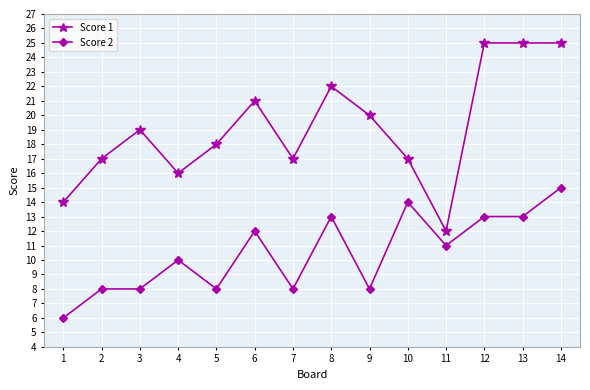

What is the difference between the maximum and minimum values in the Score 2 series?

9